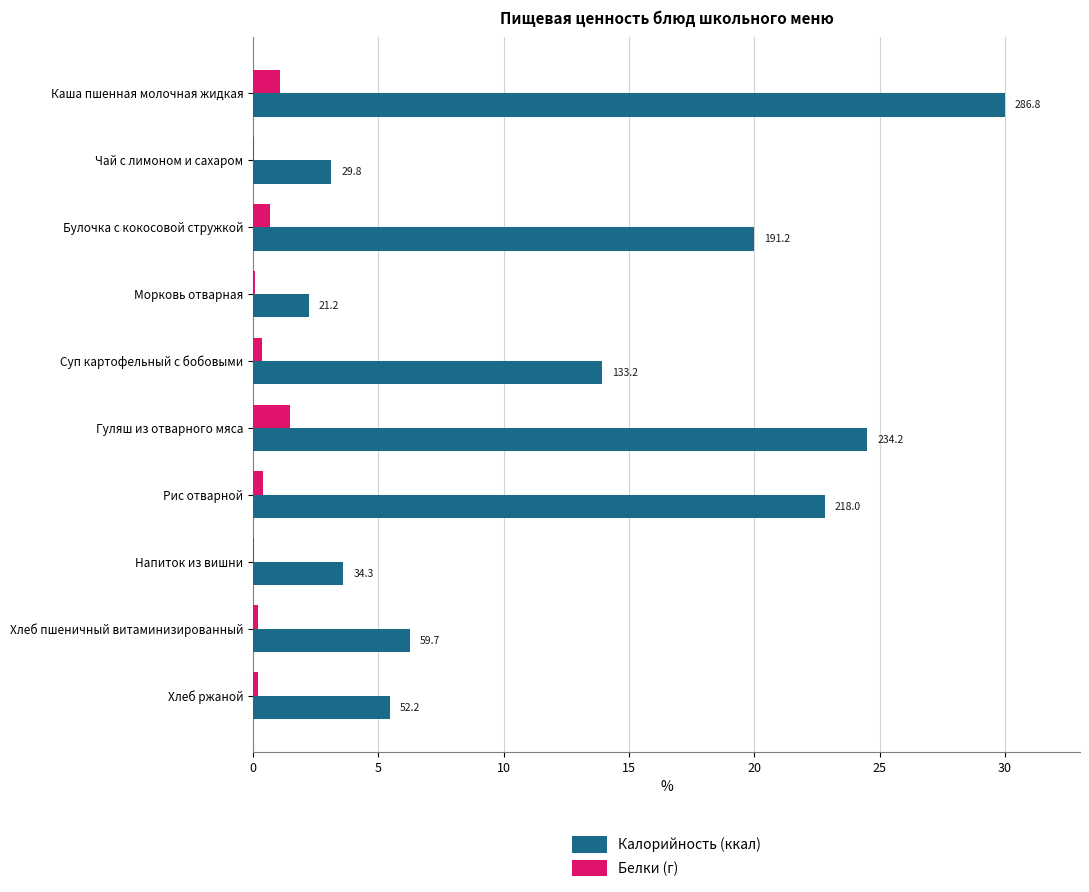

What is the maximum value for Калорийность (ккал)?

30.0